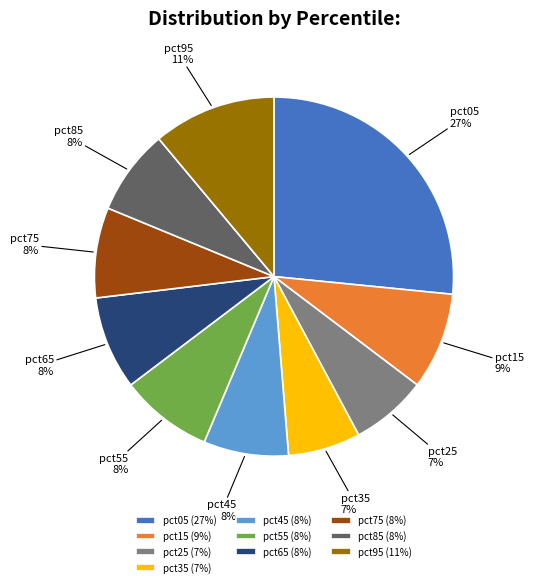

True or false: pct25 accounts for 7% of the total.

True